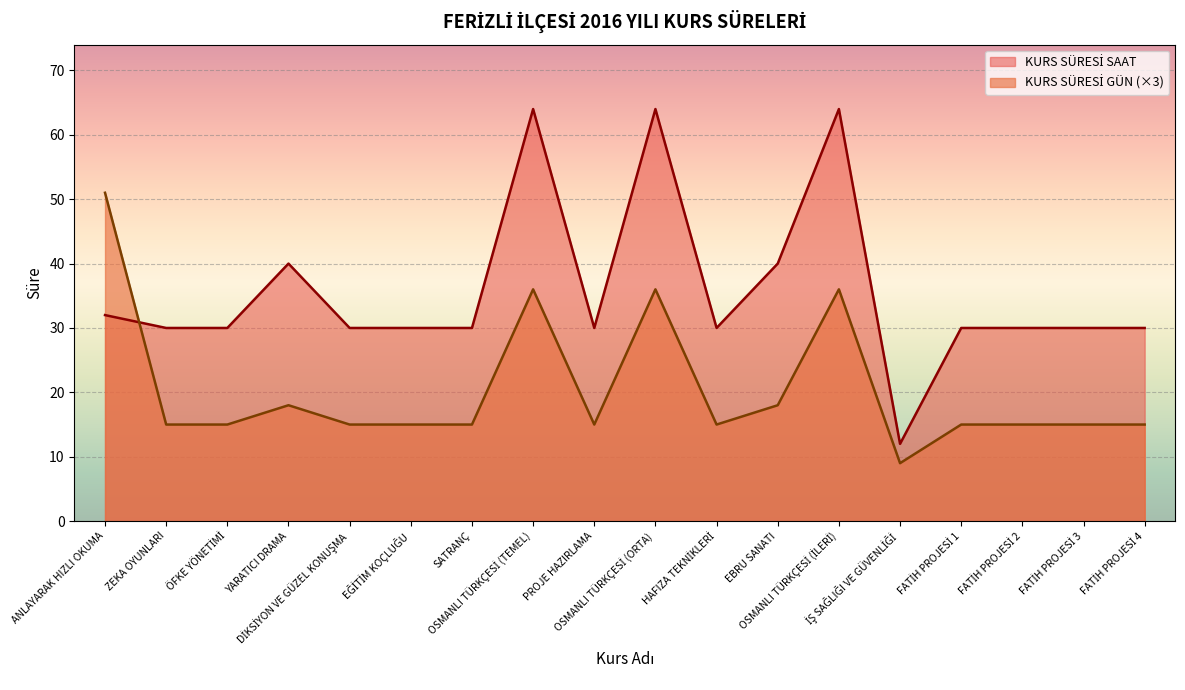

Which series has the largest range (max minus min)?

KURS SÜRESİ SAAT